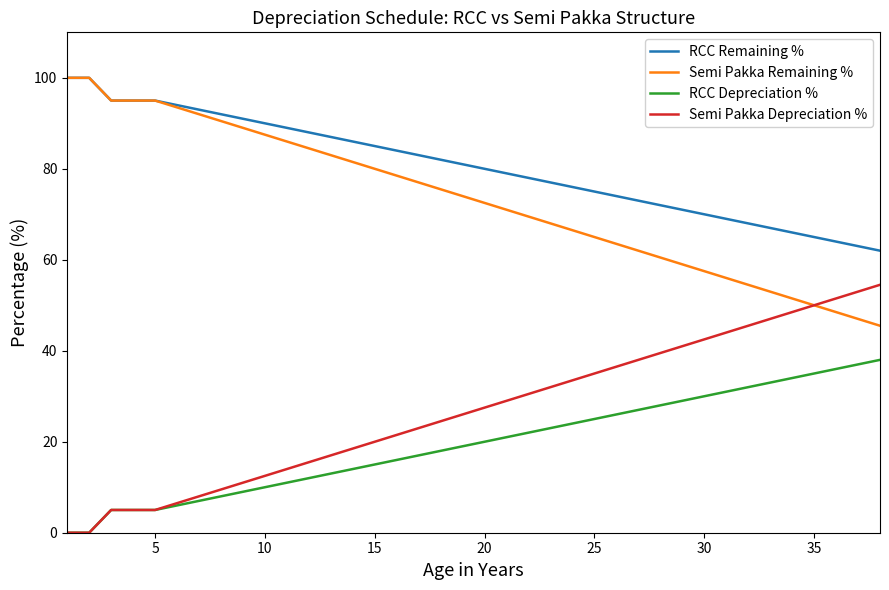

Reading left to right, what are all the values shown in this chart?

RCC Remaining %: 100.0	100.0	95.0	95.0	95.0	94.0	93.0	92.0	91.0	90.0	89.0	88.0	87.0	86.0	85.0	84.0	83.0	82.0	81.0	80.0	79.0	78.0	77.0	76.0	75.0	74.0	73.0	72.0	71.0	70.0	69.0	68.0	67.0	66.0	65.0	64.0	63.0	62.0
Semi Pakka Remaining %: 100.0	100.0	95.0	95.0	95.0	93.5	92.0	90.5	89.0	87.5	86.0	84.5	83.0	81.5	80.0	78.5	77.0	75.5	74.0	72.5	71.0	69.5	68.0	66.5	65.0	63.5	62.0	60.5	59.0	57.5	56.0	54.5	53.0	51.5	50.0	48.5	47.0	45.5
RCC Depreciation %: 0.0	0.0	5.0	5.0	5.0	6.0	7.0	8.0	9.0	10.0	11.0	12.0	13.0	14.0	15.0	16.0	17.0	18.0	19.0	20.0	21.0	22.0	23.0	24.0	25.0	26.0	27.0	28.0	29.0	30.0	31.0	32.0	33.0	34.0	35.0	36.0	37.0	38.0
Semi Pakka Depreciation %: 0.0	0.0	5.0	5.0	5.0	6.5	8.0	9.5	11.0	12.5	14.0	15.5	17.0	18.5	20.0	21.5	23.0	24.5	26.0	27.5	29.0	30.5	32.0	33.5	35.0	36.5	38.0	39.5	41.0	42.5	44.0	45.5	47.0	48.5	50.0	51.5	53.0	54.5